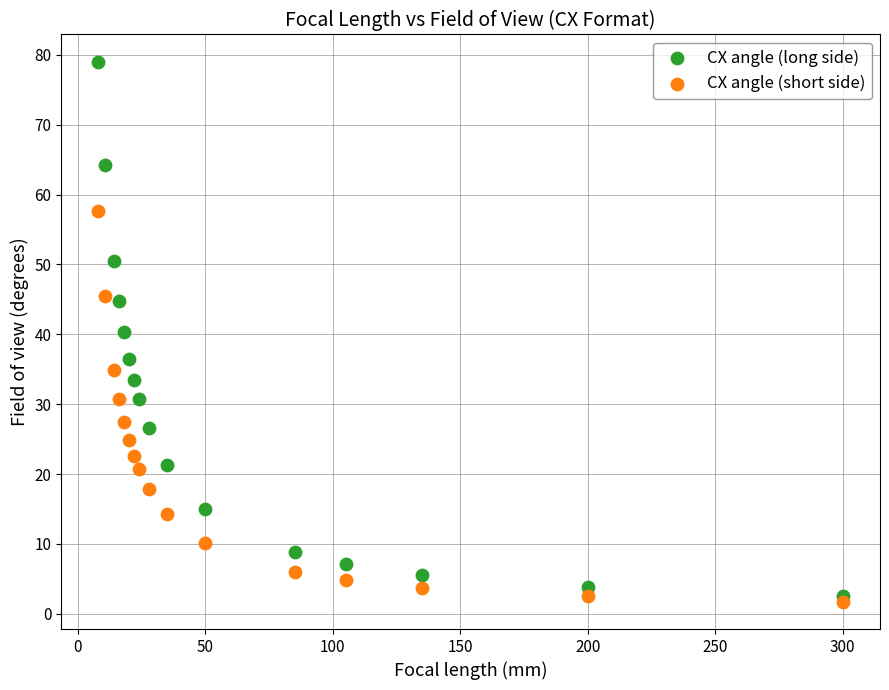

What are all the series names shown in the legend?

CX angle (long side), CX angle (short side)